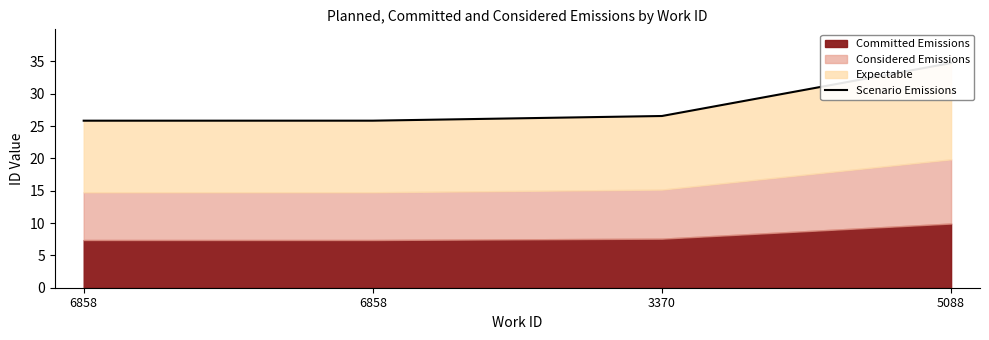

At which category does the chart reach its peak across all series?

5088